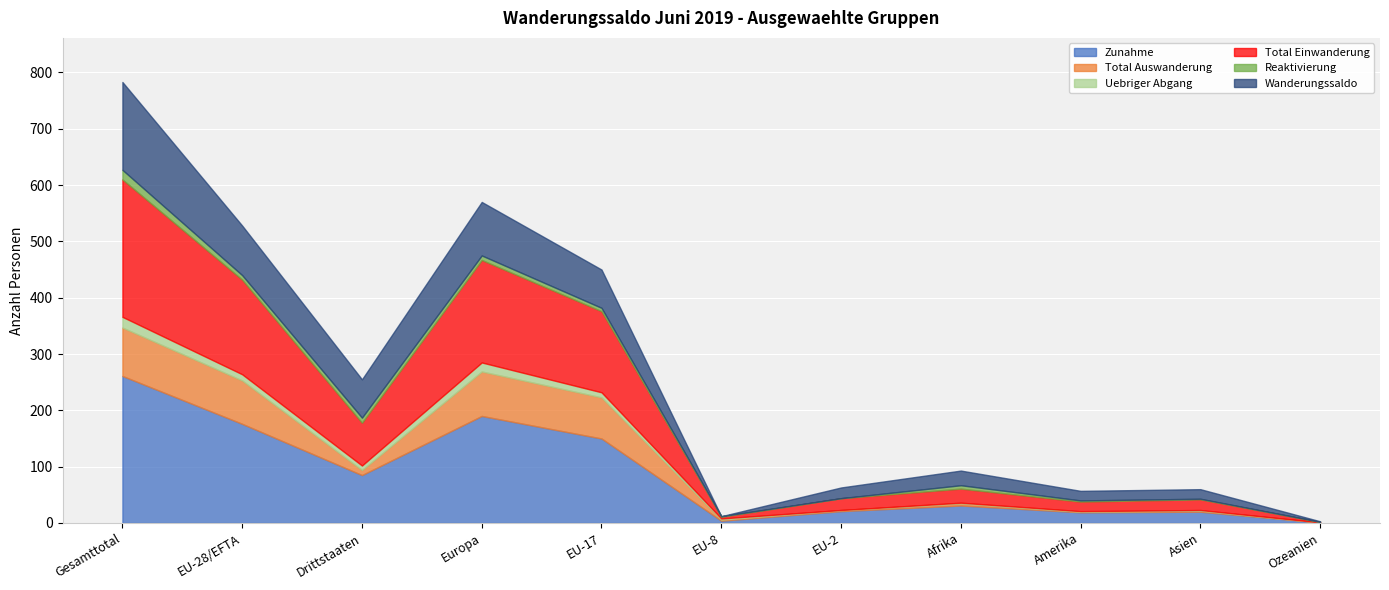

True or false: Zunahme and Total Einwanderung intersect in this chart.

False